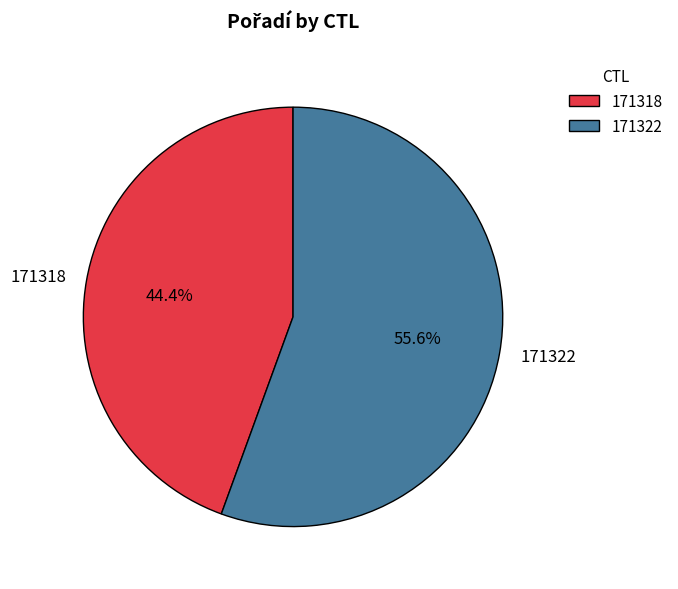

Which category accounts for the majority?

171322